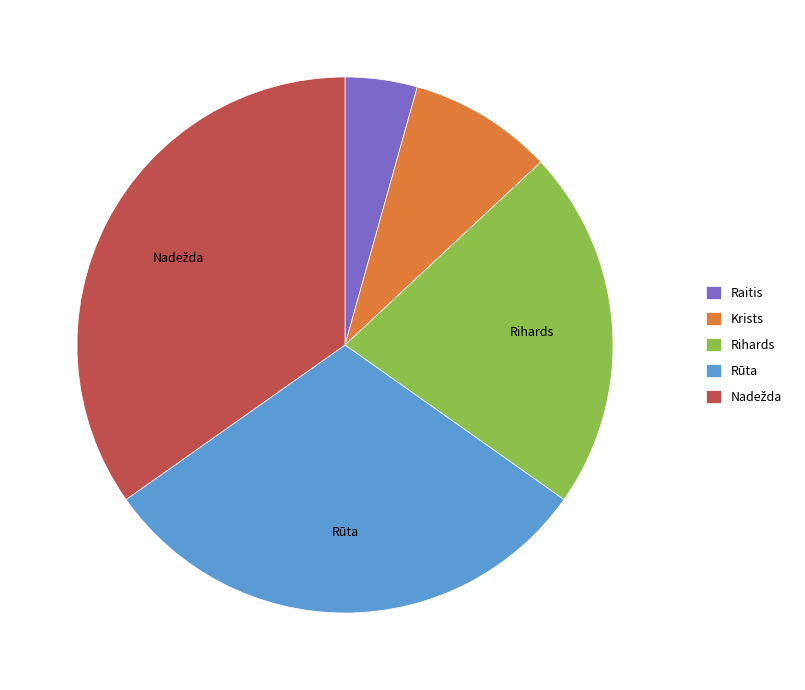

What is the ratio of the value at Krists to the value at Rūta?

0.3